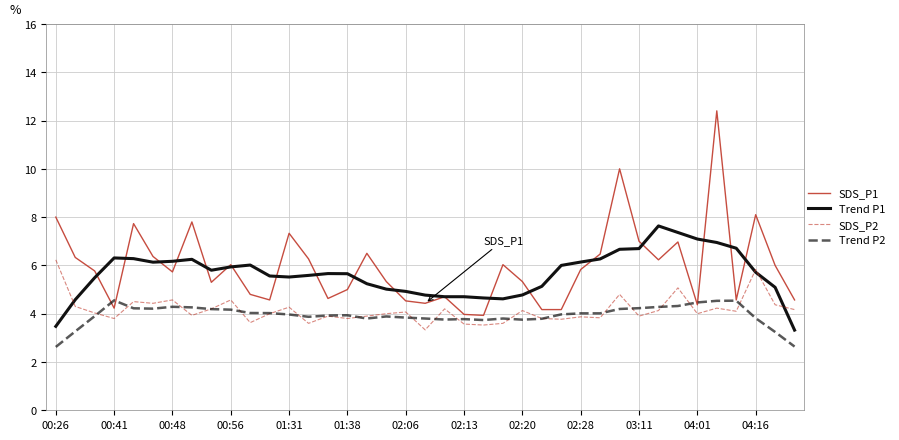

What is the average value of the Trend P1 series?

5.7